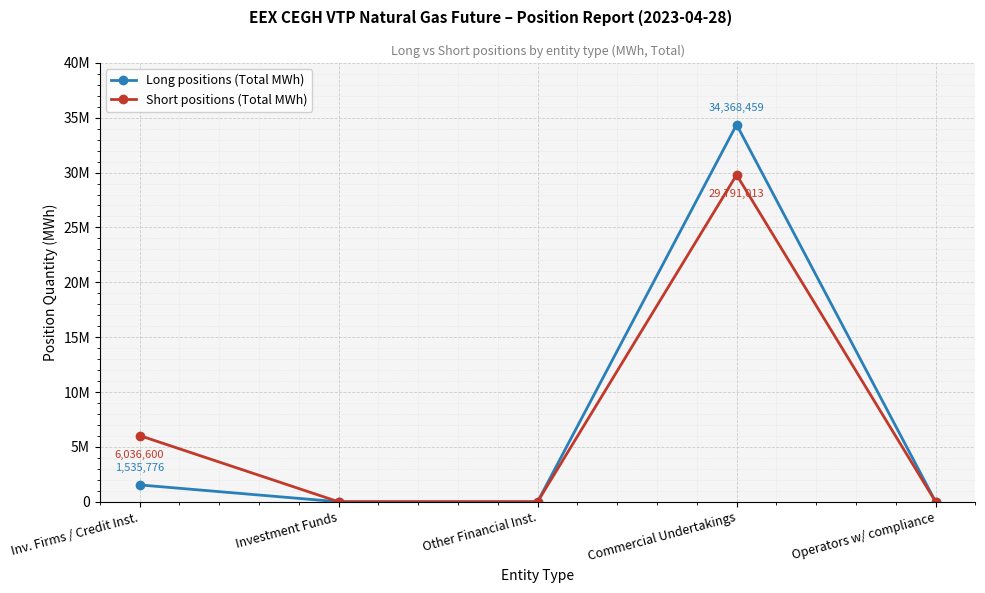

Is this an area chart (filled region under the line)?

No